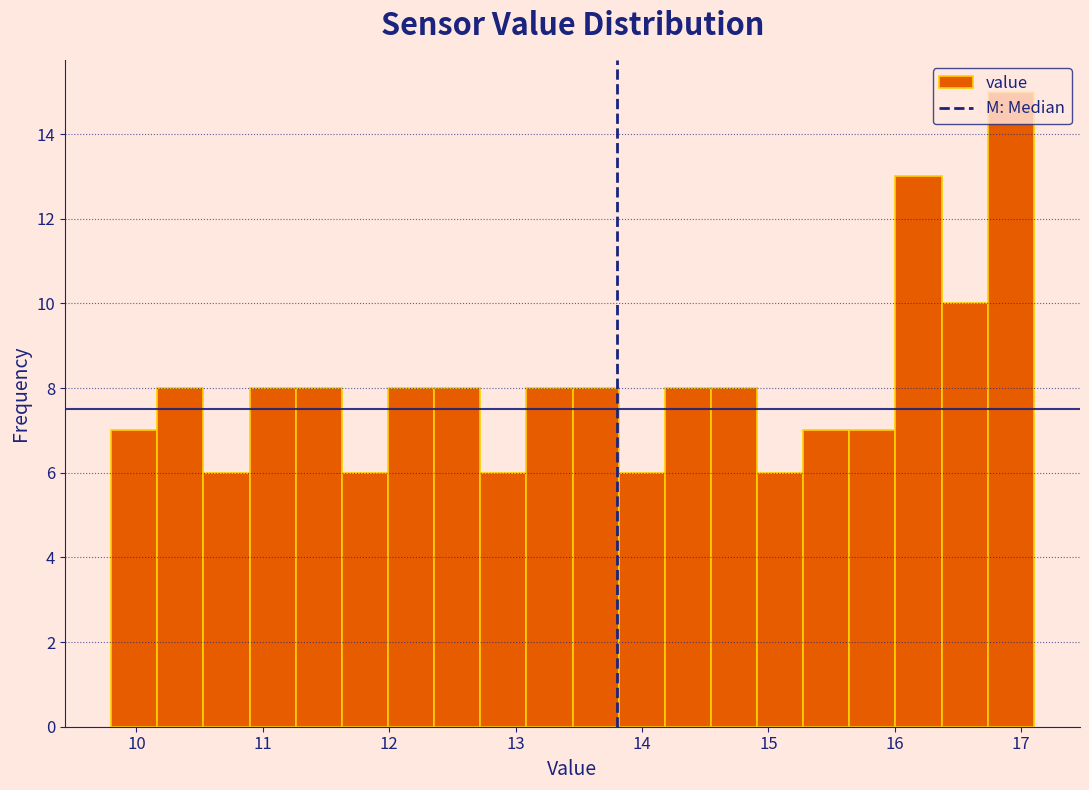

Read against the x-axis, roughly where is the centre of the tallest bar?

16.9